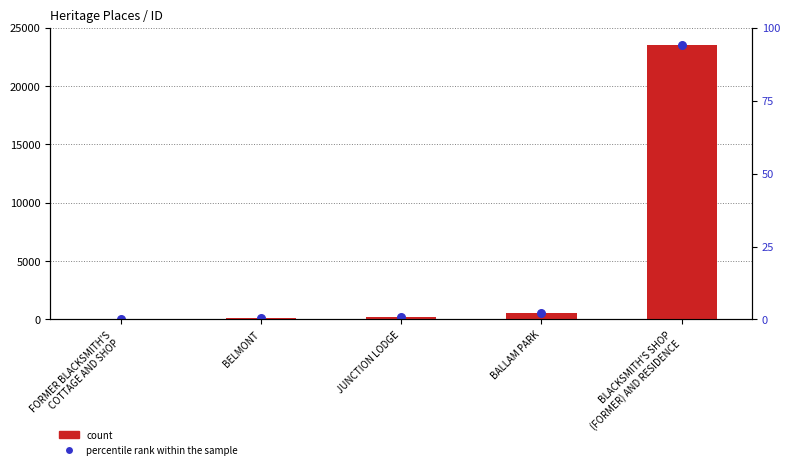

Is the value of count at BALLAM PARK greater than the value of percentile rank within the sample at BALLAM PARK?

No